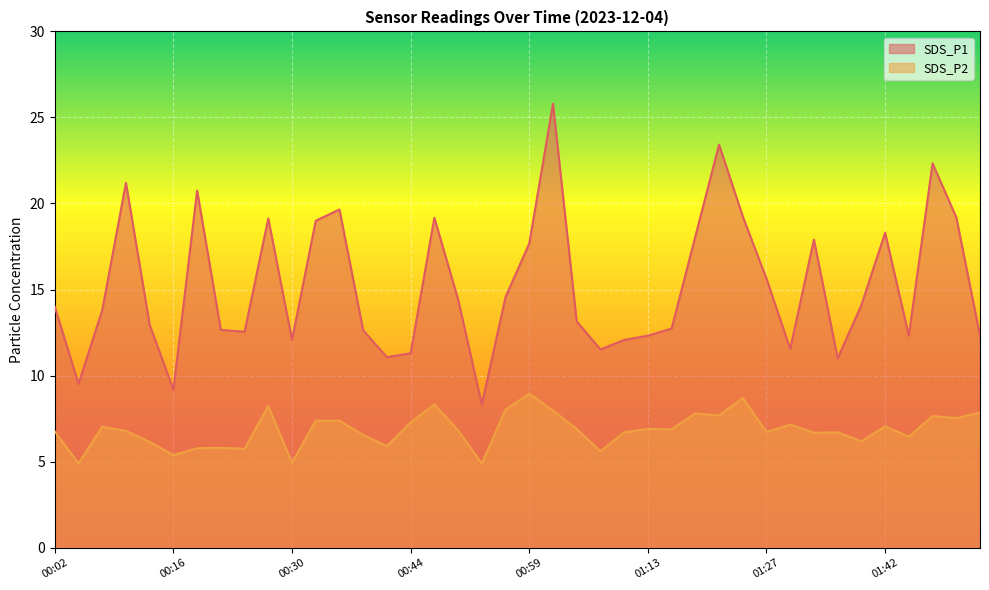

How many values in the SDS_P1 series are below 14?

20